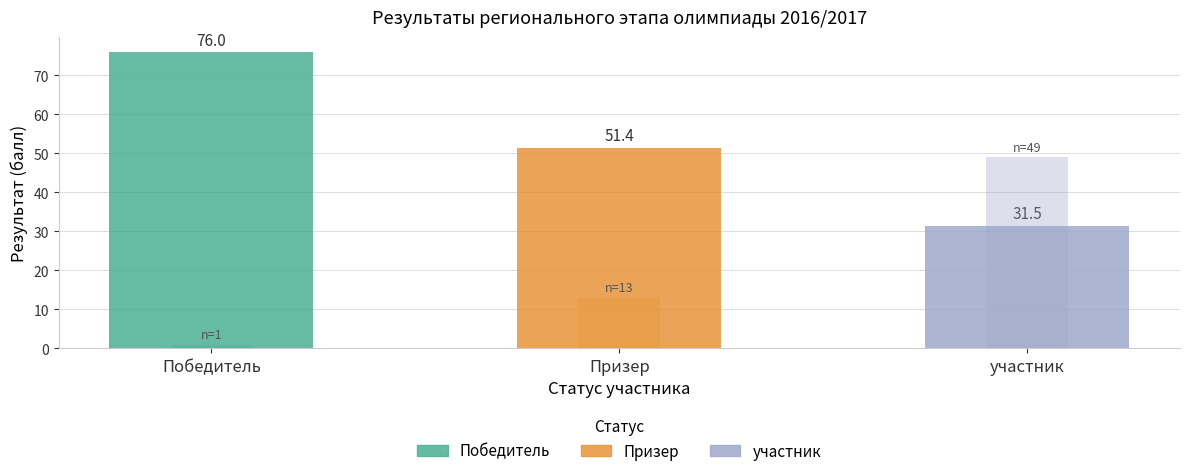

The Количество участников series shows 1.0 at Победитель. True or false?

True